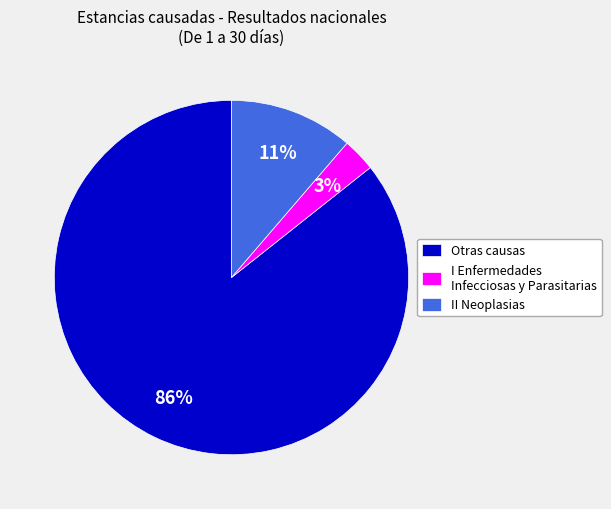

Which has a higher value, I Enfermedades Infecciosas y Parasitarias or Otras causas?

Otras causas